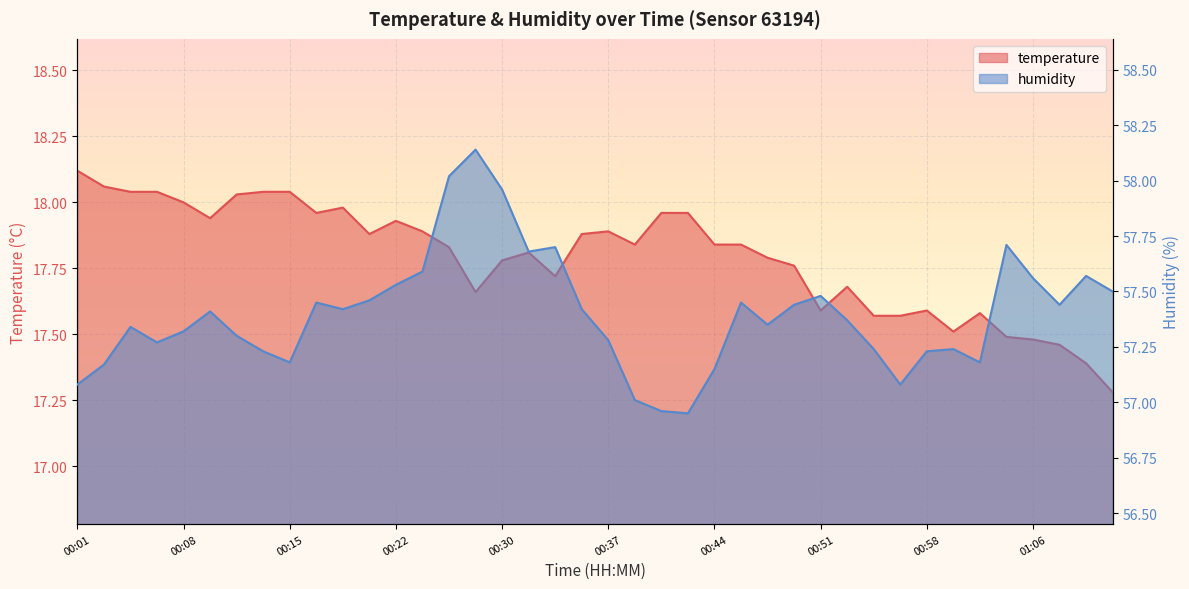

What is the minimum value for temperature?

17.3